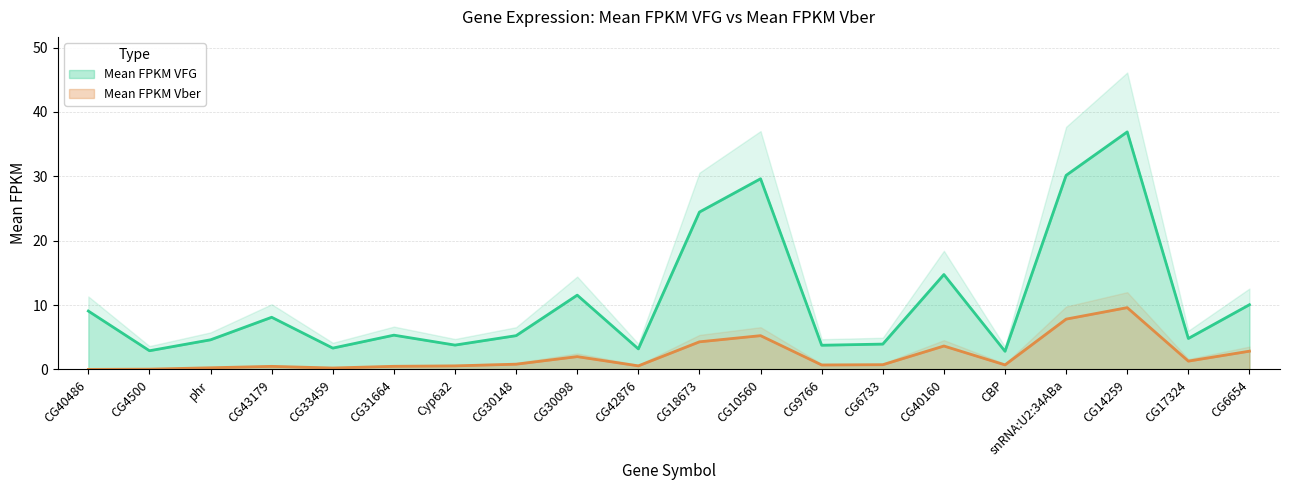

What is the label of the 7th point from the left?

Cyp6a2